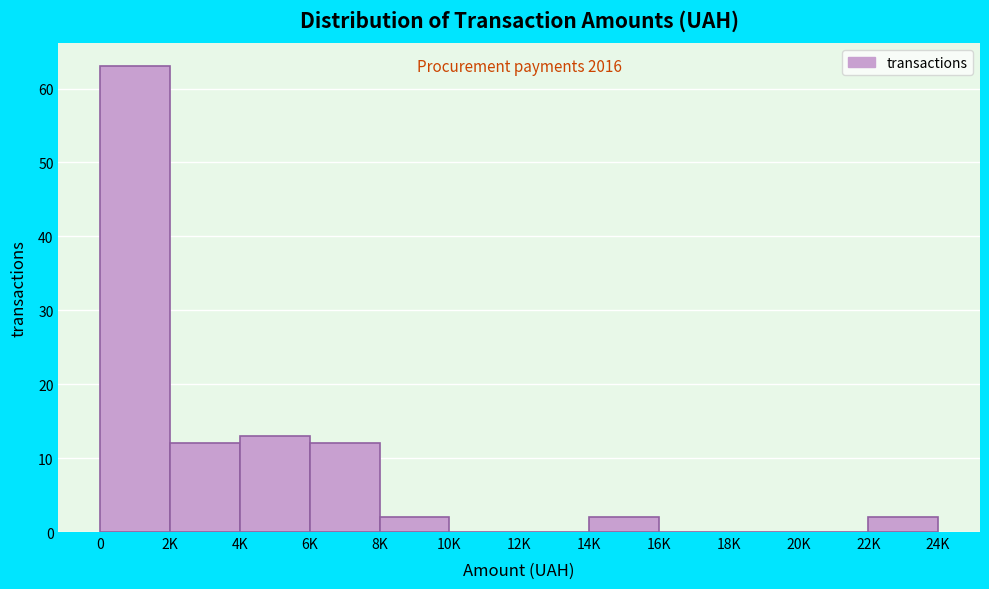

Reading left to right, transcribe all the data shown in this chart.

0=63	2K=12	4K=13	6K=12	8K=2	10K=0	12K=0	14K=2	16K=0	18K=0	20K=0	22K=2